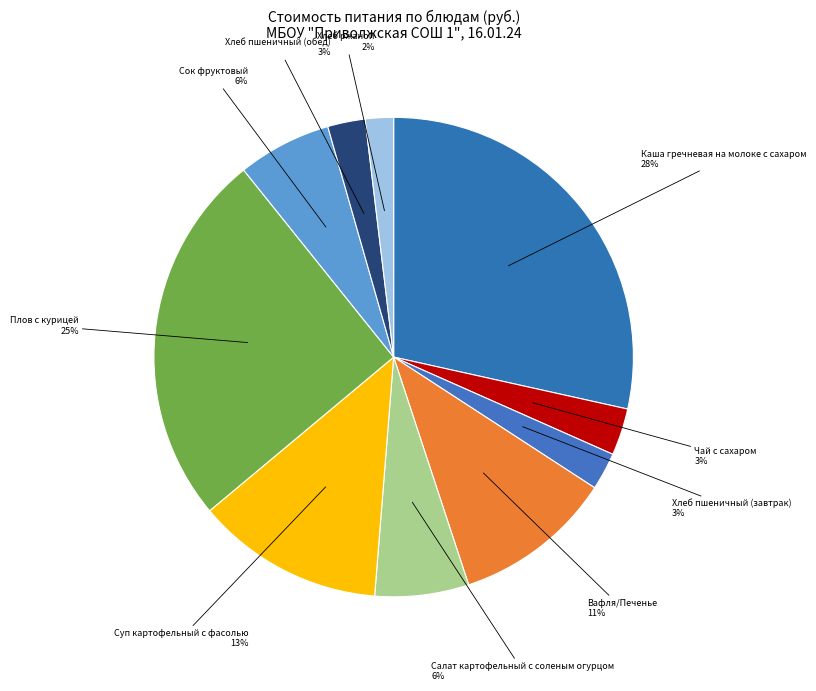

Is it true that Сок фруктовый is 17% of the pie?

False